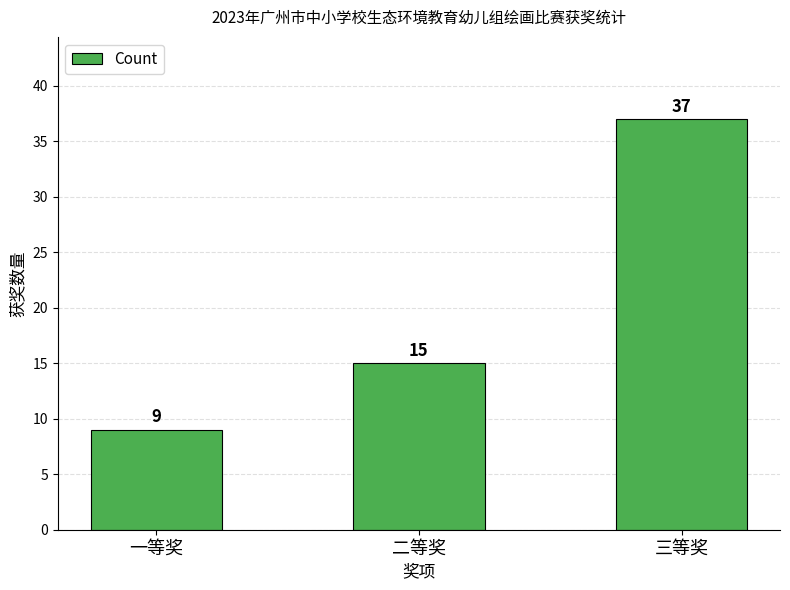

Is it true that the value at 三等奖 is 65?

False